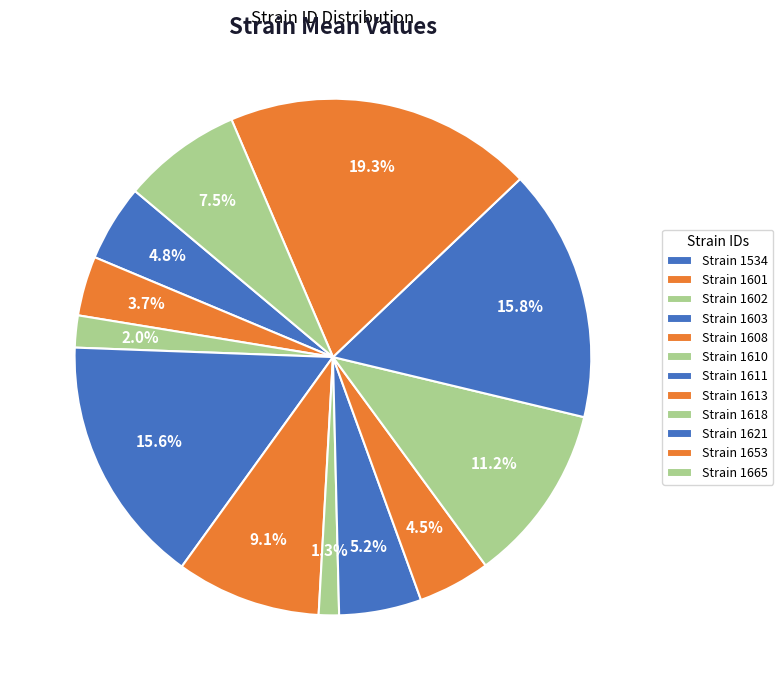

How many segments does this pie chart have?

12